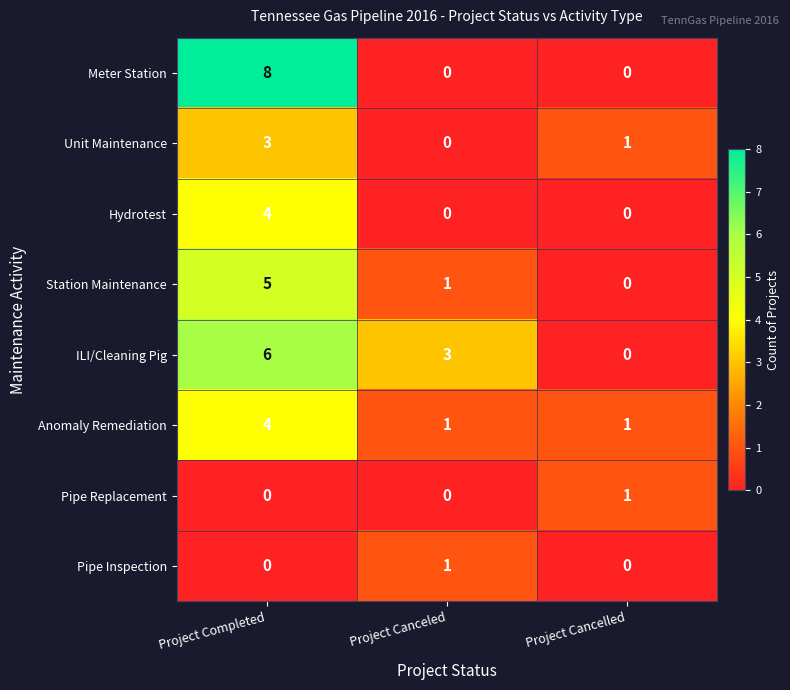

Reading left to right, extract all data points from this chart.

Meter Station: 8	0	0
Unit Maintenance: 3	0	1
Hydrotest: 4	0	0
Station Maintenance: 5	1	0
ILI/Cleaning Pig: 6	3	0
Anomaly Remediation: 4	1	1
Pipe Replacement: 0	0	1
Pipe Inspection: 0	1	0